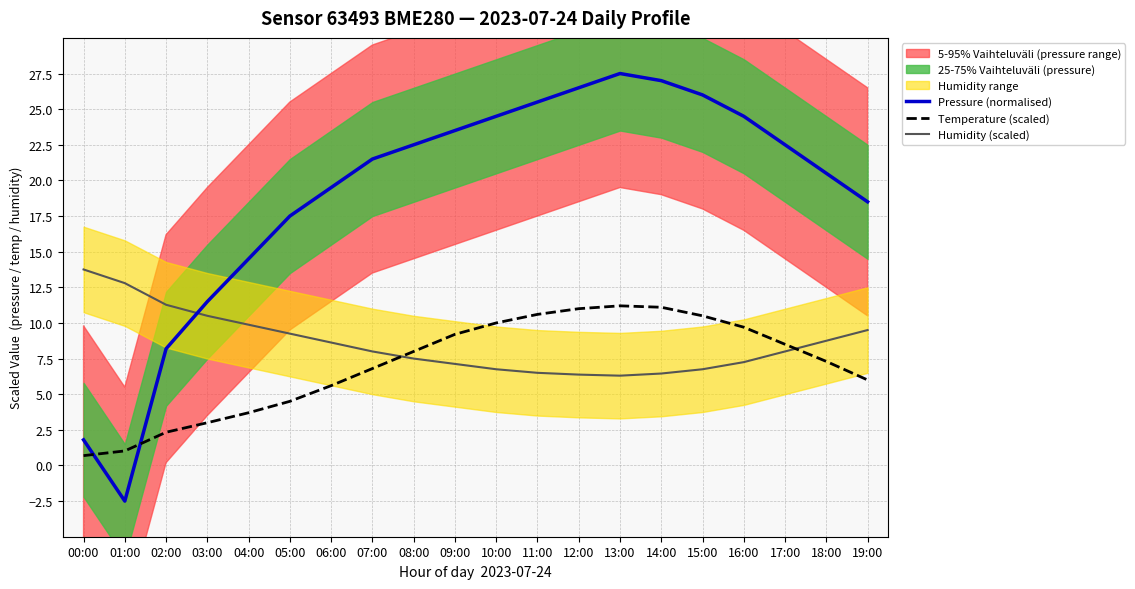

True or false: Humidity (scaled) and Pressure (normalised) intersect in this chart.

True